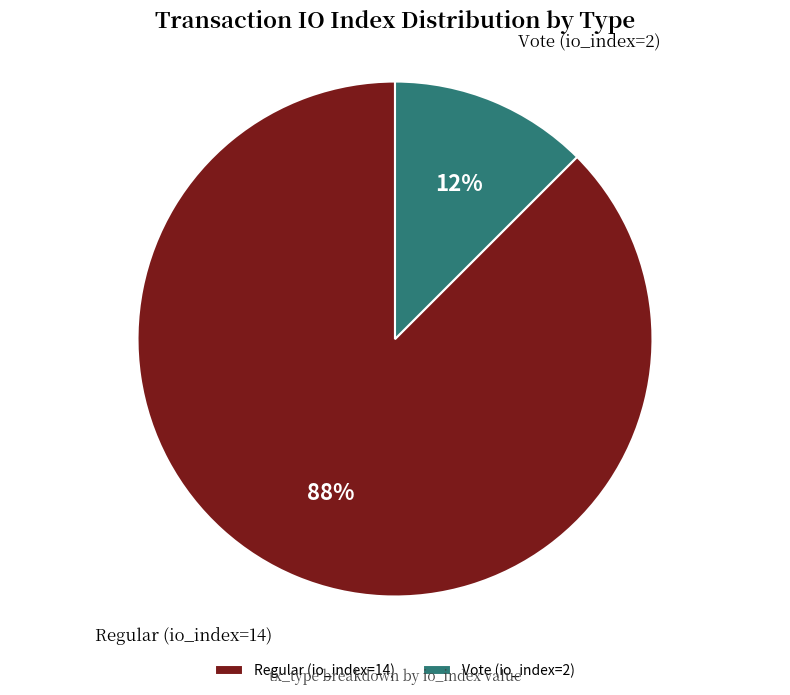

Is it true that Vote (io_index=2) is 12% of the pie?

True